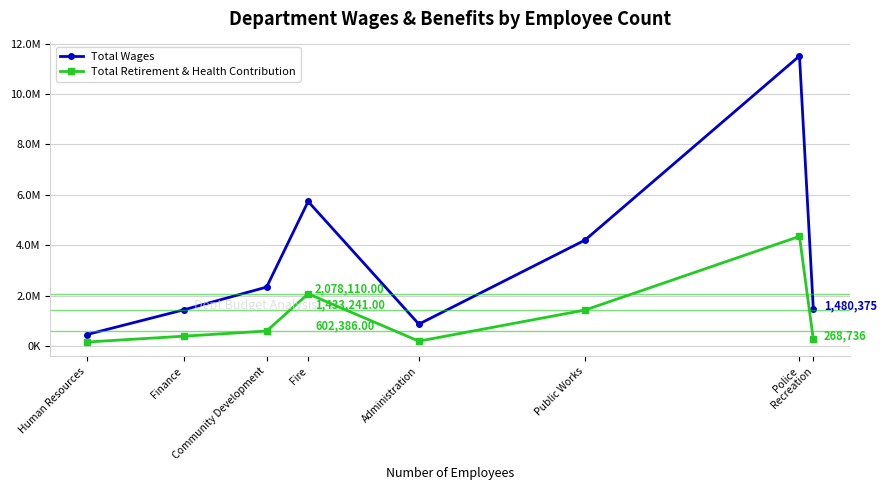

List the labels in order of Total Wages value, smallest first.

Human Resources, Administration, Finance, Recreation, Community Development, Public Works, Fire, Police